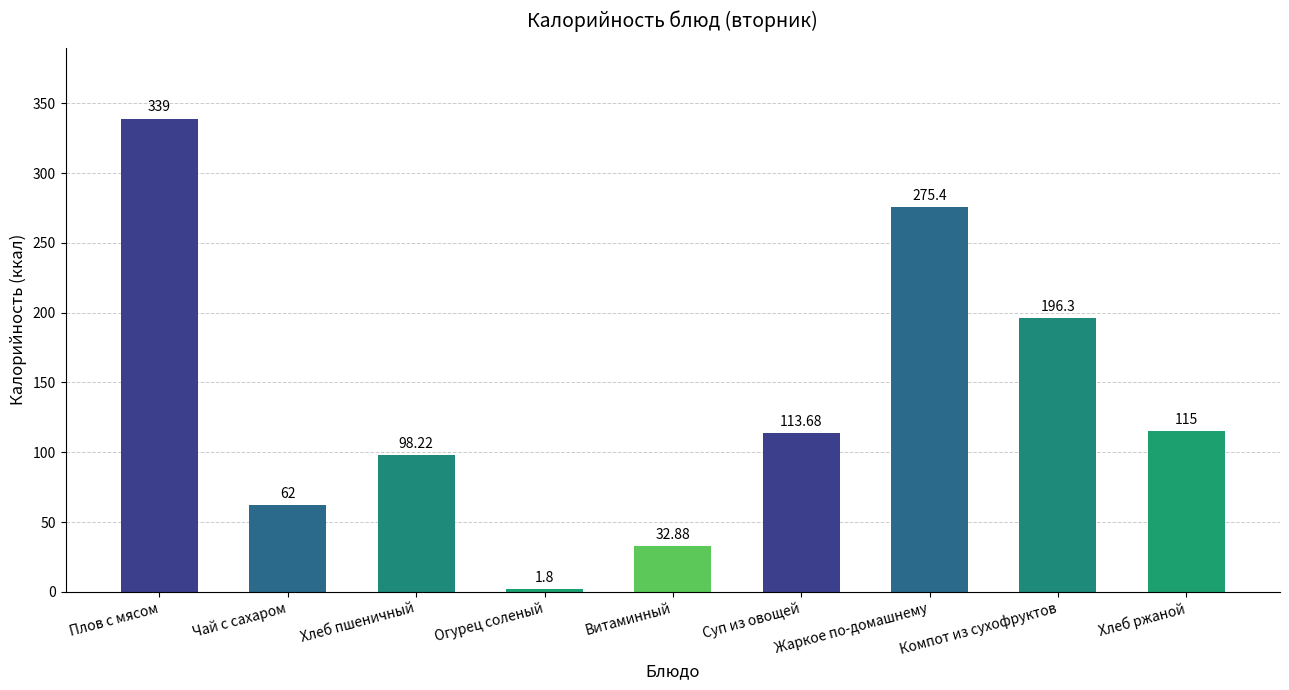

List the labels in order of value, largest first.

Плов с мясом, Жаркое по-домашнему, Компот из сухофруктов, Хлеб ржаной, Суп из овощей, Хлеб пшеничный, Чай с сахаром, Витаминный, Огурец соленый